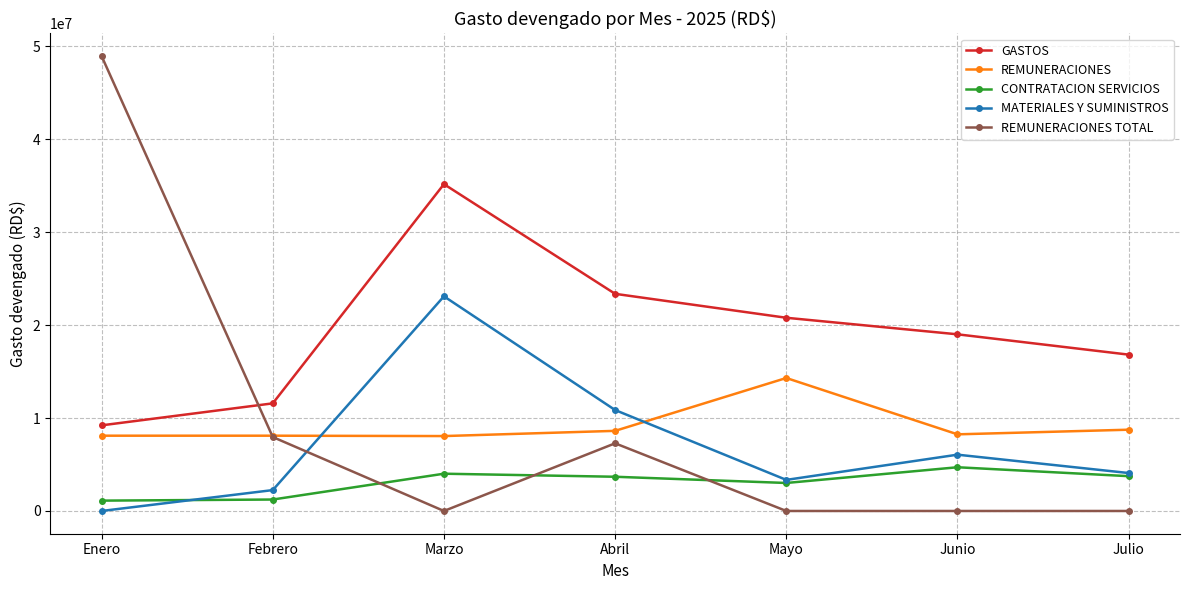

What is the difference between the REMUNERACIONES values at Marzo and Enero?

40457.5